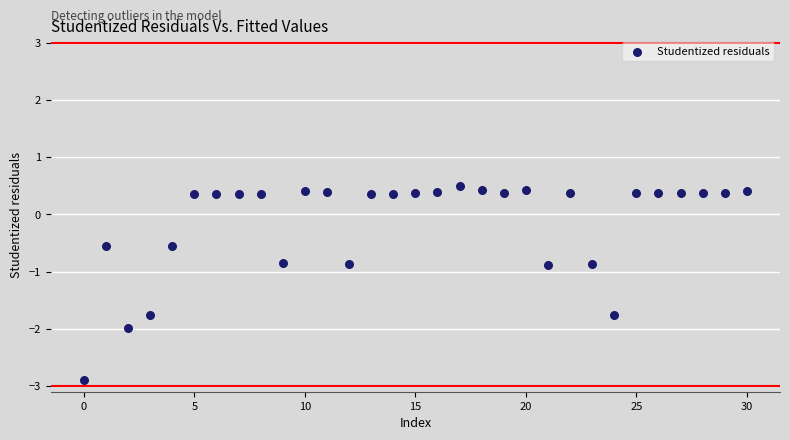

What is the range of Y values (max minus min)?

3.4